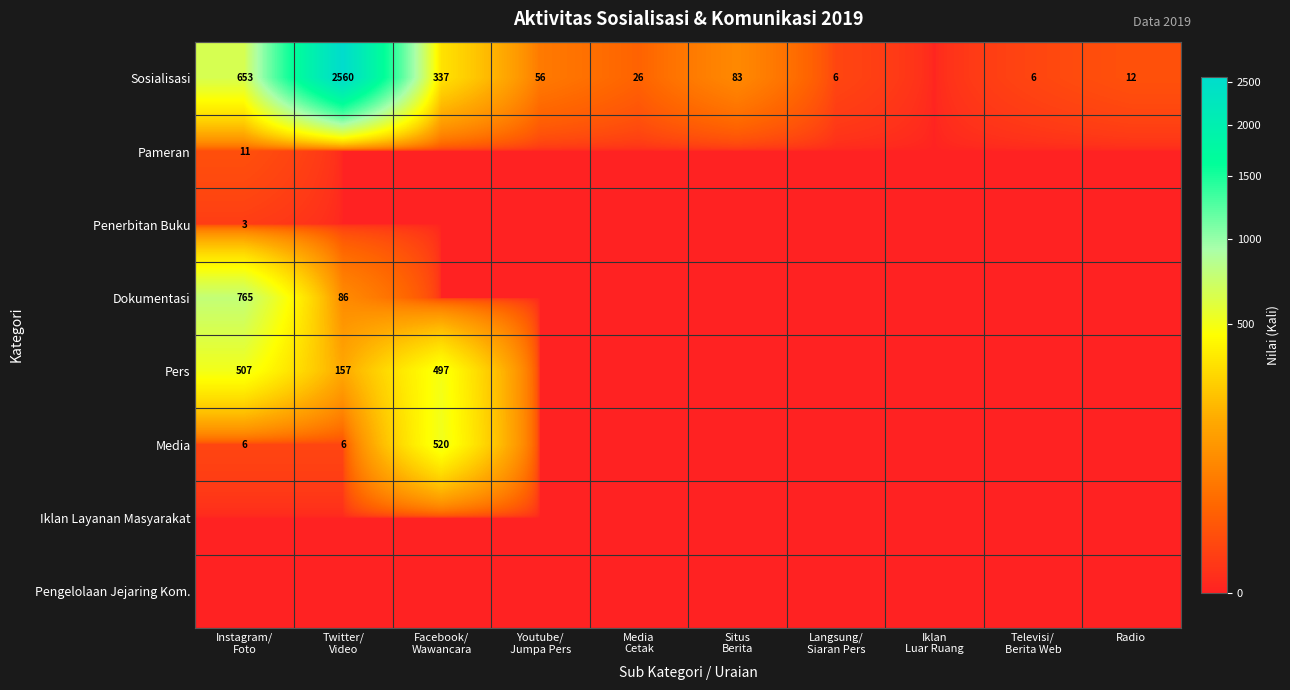

What is the maximum value shown in the chart?

2560